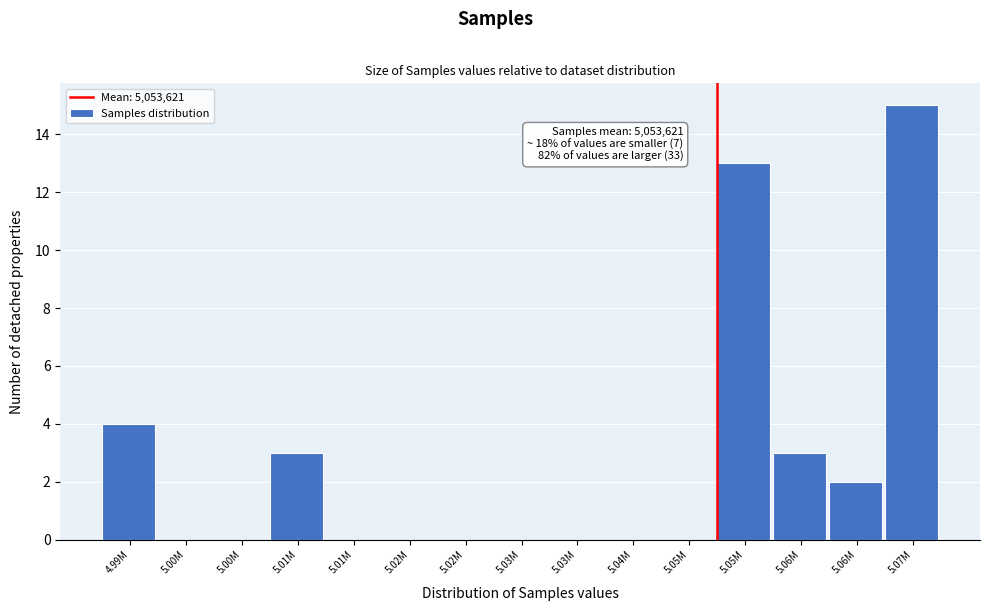

How many categories are shown in the chart?

15